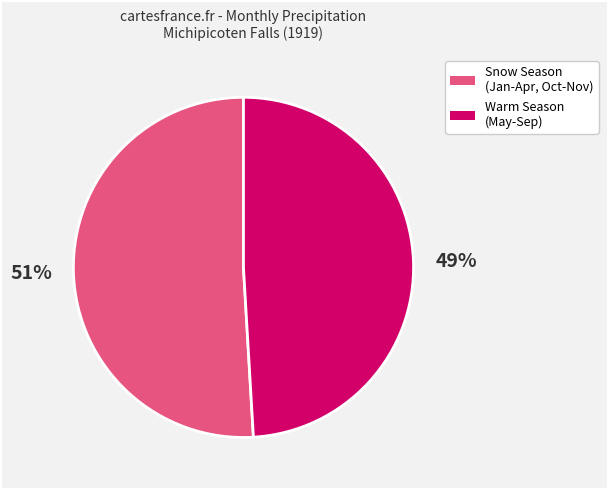

To the nearest percent, what is the difference between the largest and smallest slice percentages?

2%